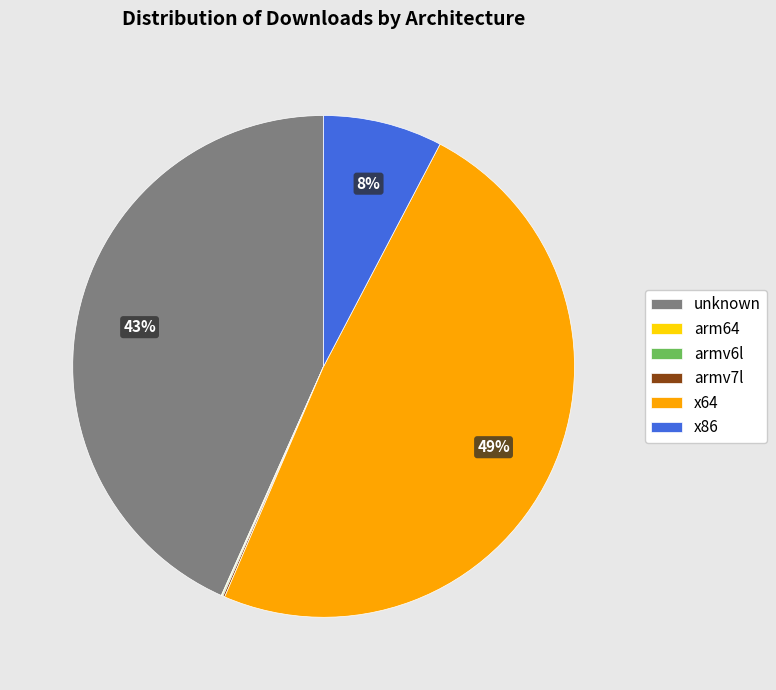

Is there a majority slice in this chart?

No